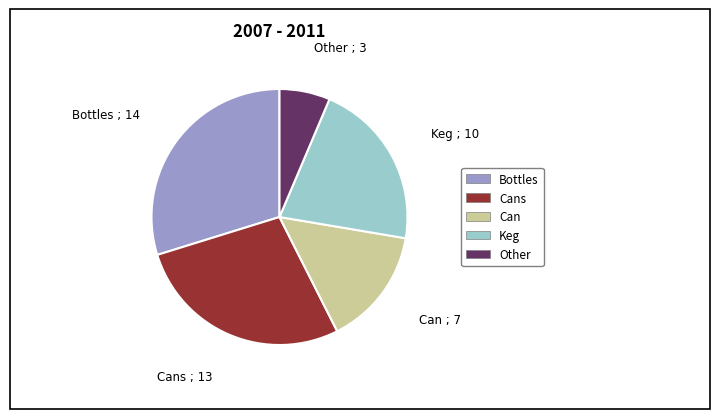

Which has a higher value, Cans or Bottles?

Bottles